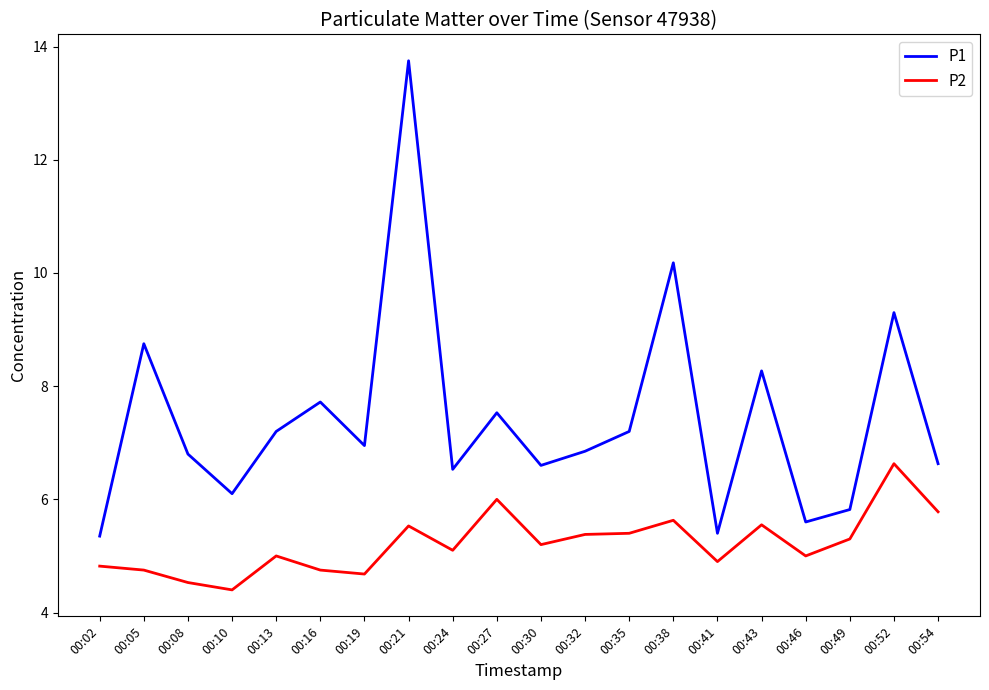

What is the sum of the P2 values at 00:13 and 00:49?

10.3